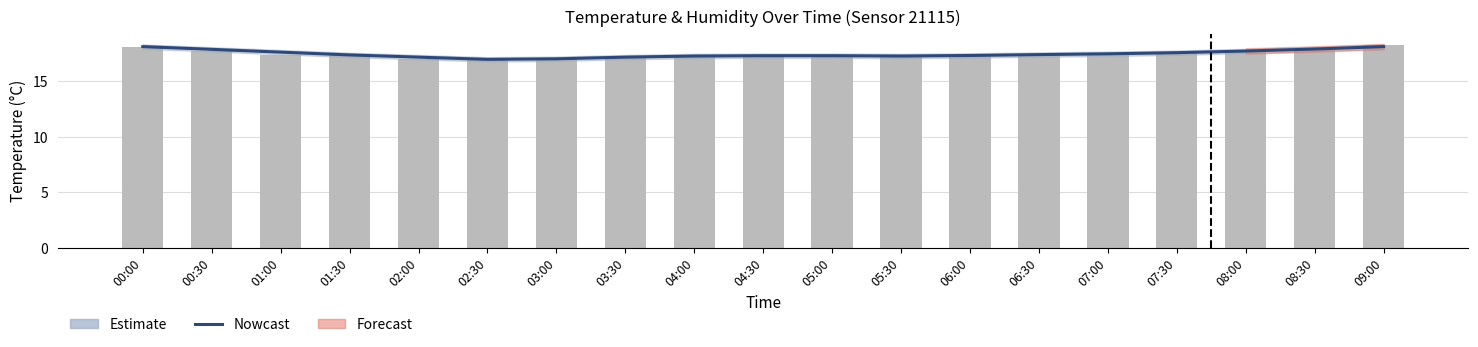

Which series changed the most between 03:30 and 09:00?

temperature